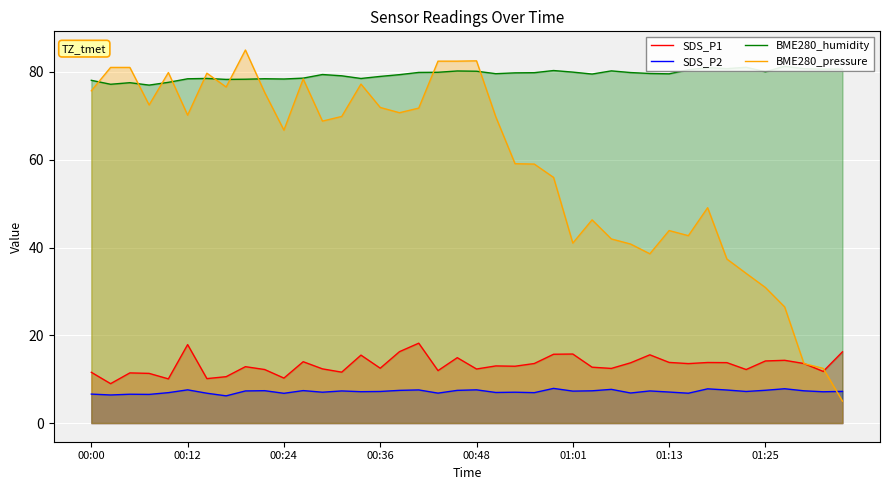

True or false: SDS_P2 and SDS_P1 cross at least once.

False